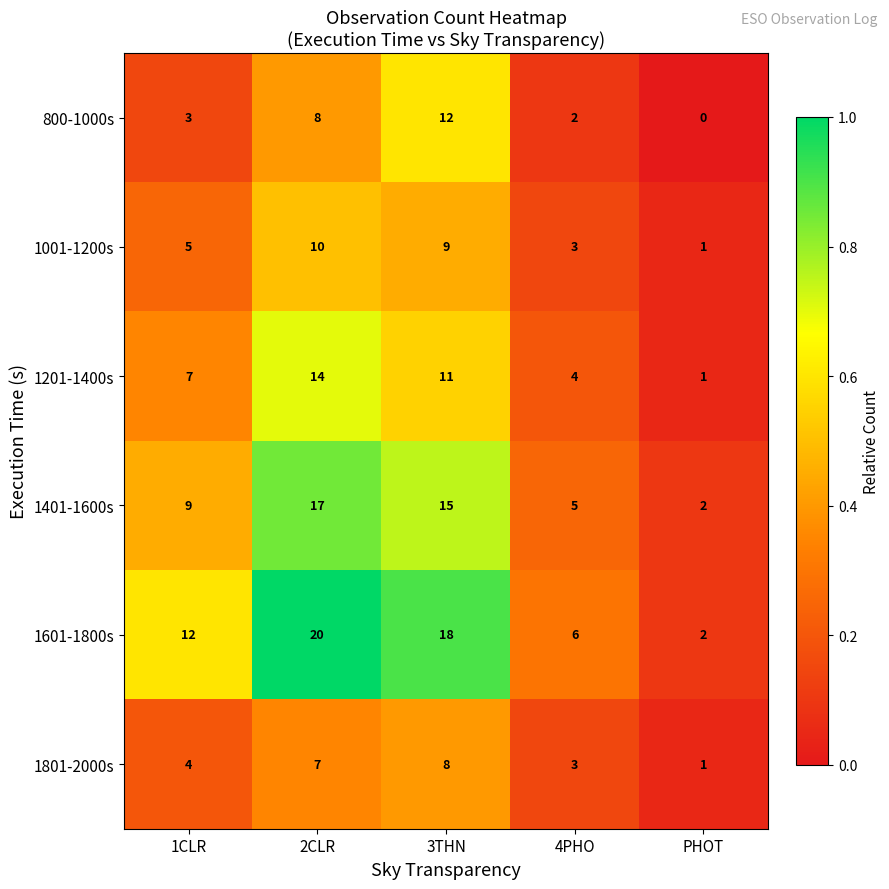

At which label is 1401-1600s closest to 9?

1CLR